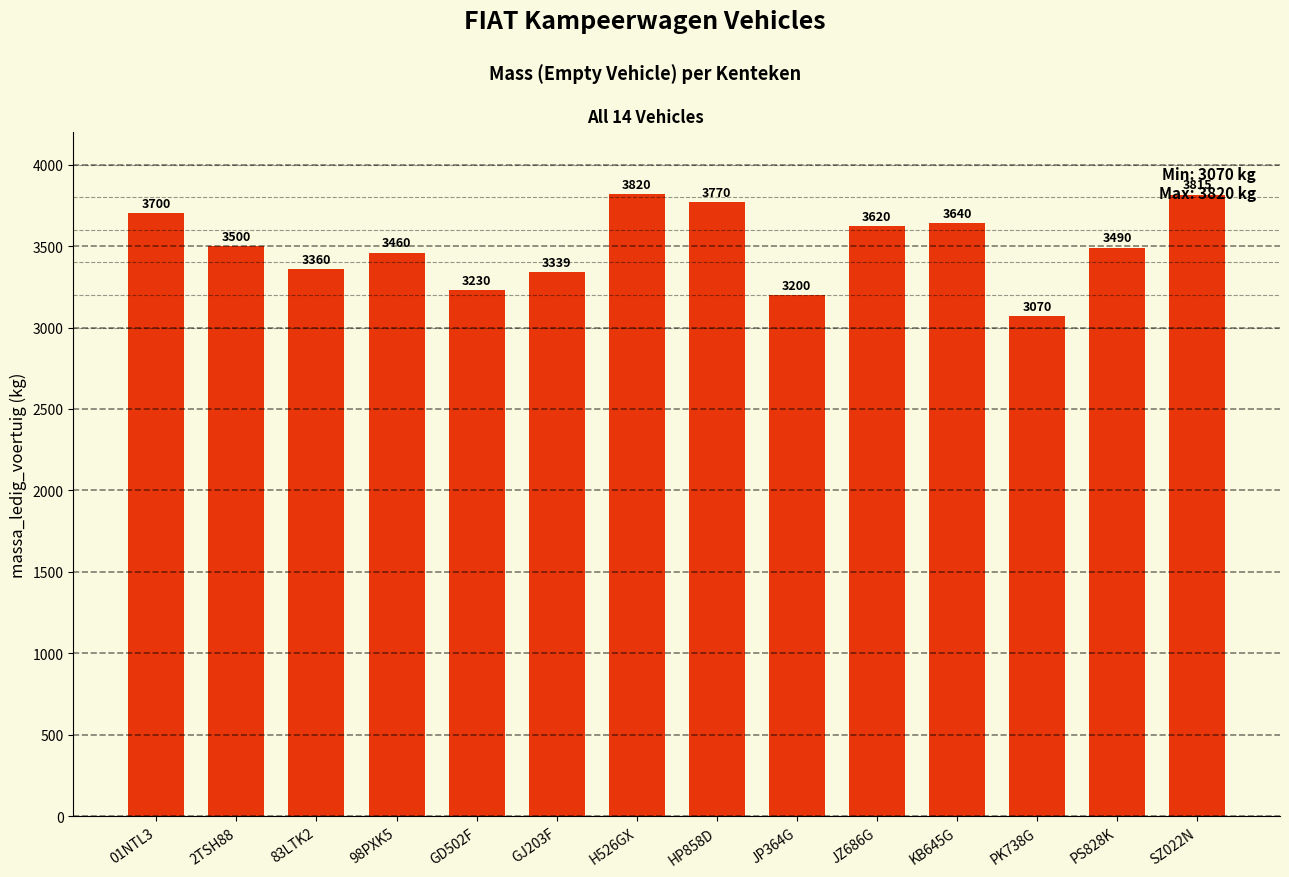

Reading right to left, list all the values displayed in this chart.

SZ022N=3815	PS828K=3490	PK738G=3070	KB645G=3640	JZ686G=3620	JP364G=3200	HP858D=3770	H526GX=3820	GJ203F=3339	GD502F=3230	98PXK5=3460	83LTK2=3360	2TSH88=3500	01NTL3=3700